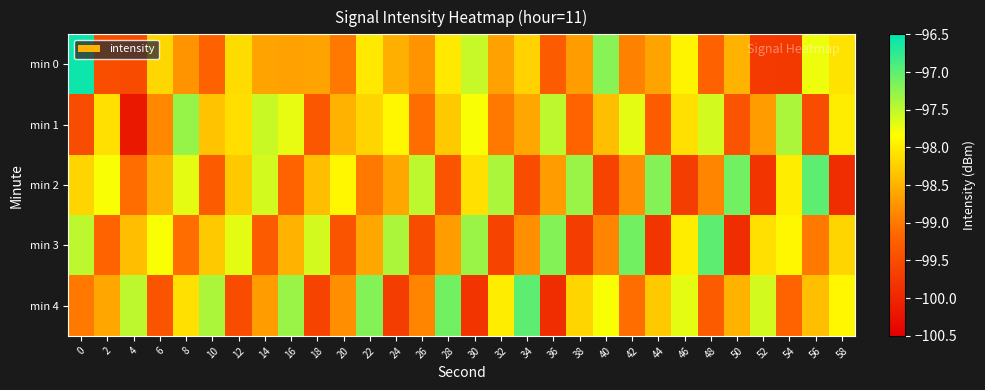

Reading left to right, list all the values displayed in this chart.

min 0: 0=-96.6	2=-99.5	4=-99.5	6=-98.2	8=-98.8	10=-99.2	12=-98.1	14=-98.6	16=-98.6	18=-98.6	20=-99.0	22=-98.0	24=-98.5	26=-98.8	28=-98.0	30=-97.5	32=-98.6	34=-98.2	36=-99.3	38=-98.7	40=-97.2	42=-98.9	44=-98.6	46=-97.9	48=-99.2	50=-98.5	52=-99.7	54=-99.8	56=-97.7	58=-98.1
min 1: 0=-99.5	2=-98.1	4=-100.2	6=-98.9	8=-97.3	10=-98.3	12=-98.1	14=-97.6	16=-97.7	18=-99.4	20=-98.5	22=-98.2	24=-97.9	26=-99.1	28=-98.3	30=-97.8	32=-99.0	34=-98.6	36=-97.5	38=-99.2	40=-98.4	42=-97.7	44=-99.3	46=-98.1	48=-97.6	50=-99.4	52=-98.7	54=-97.4	56=-99.5	58=-98.0
min 2: 0=-98.2	2=-97.8	4=-99.1	6=-98.5	8=-97.7	10=-99.3	12=-98.3	14=-97.6	16=-99.2	18=-98.4	20=-97.9	22=-99.0	24=-98.6	26=-97.5	28=-99.4	30=-98.1	32=-97.4	34=-99.5	36=-98.7	38=-97.3	40=-99.6	42=-98.8	44=-97.2	46=-99.7	48=-98.9	50=-97.1	52=-99.8	54=-98.0	56=-97.0	58=-99.9
min 3: 0=-97.5	2=-99.2	4=-98.4	6=-97.8	8=-99.1	10=-98.3	12=-97.7	14=-99.3	16=-98.5	18=-97.6	20=-99.4	22=-98.6	24=-97.4	26=-99.5	28=-98.7	30=-97.3	32=-99.6	34=-98.8	36=-97.2	38=-99.7	40=-98.9	42=-97.1	44=-99.8	46=-98.0	48=-97.0	50=-99.9	52=-98.1	54=-97.9	56=-99.0	58=-98.2
min 4: 0=-99.0	2=-98.6	4=-97.5	6=-99.4	8=-98.1	10=-97.4	12=-99.5	14=-98.7	16=-97.3	18=-99.6	20=-98.8	22=-97.2	24=-99.7	26=-98.9	28=-97.1	30=-99.8	32=-98.0	34=-97.0	36=-99.9	38=-98.2	40=-97.8	42=-99.1	44=-98.3	46=-97.7	48=-99.3	50=-98.5	52=-97.6	54=-99.2	56=-98.4	58=-97.9